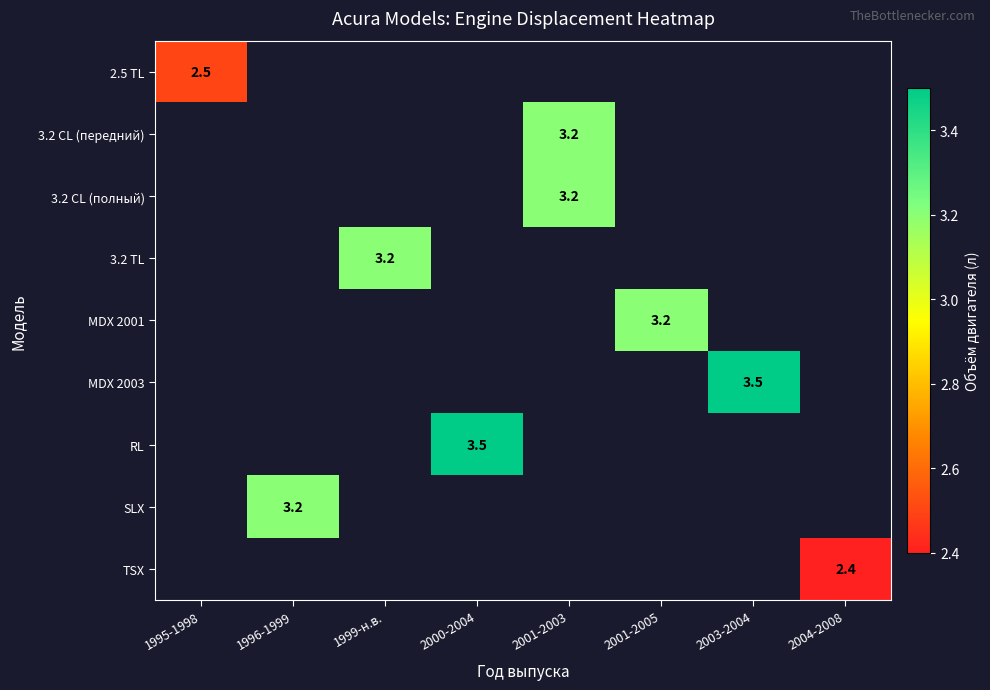

True or false: 3.2 CL (полный) has a value of 3.2 at 2001-2003.

True